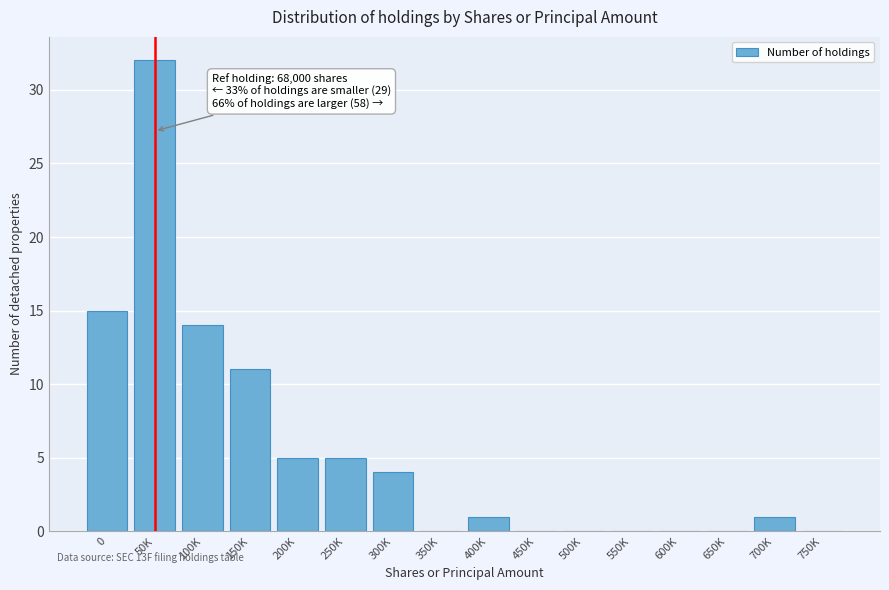

Reading left to right, what are all the values shown in this chart?

0=15	50K=32	100K=14	150K=11	200K=5	250K=5	300K=4	350K=0	400K=1	450K=0	500K=0	550K=0	600K=0	650K=0	700K=1	750K=0